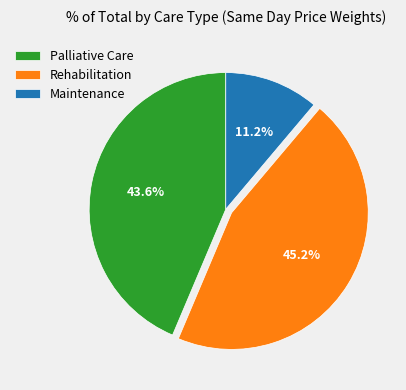

What percentage is NOT represented by Palliative Care?

56.4%